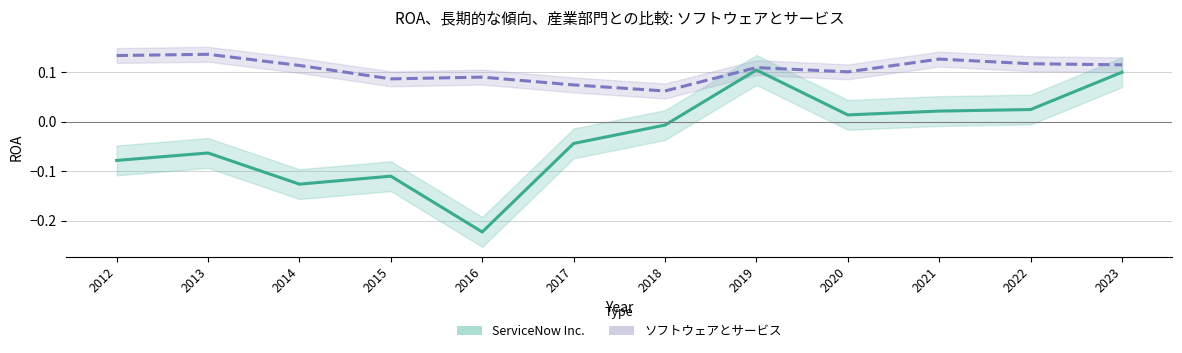

The value of ソフトウェアとサービス at 2022 is 0.2. True or false?

False